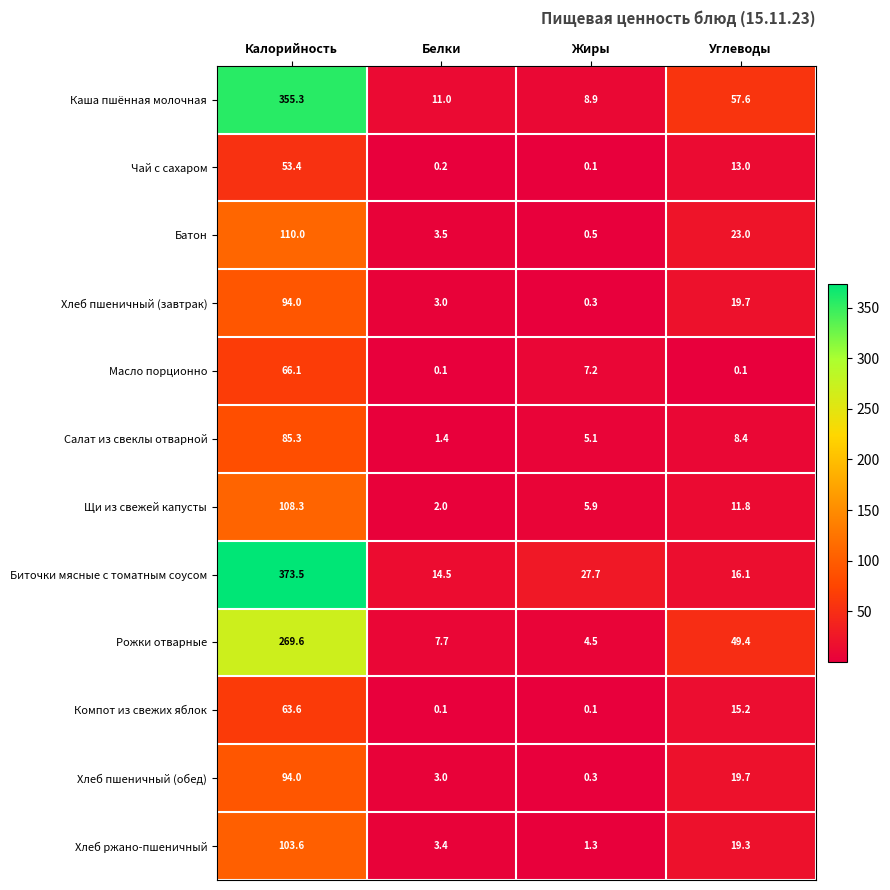

The Рожки отварные series shows 49.4 at Углеводы. True or false?

True